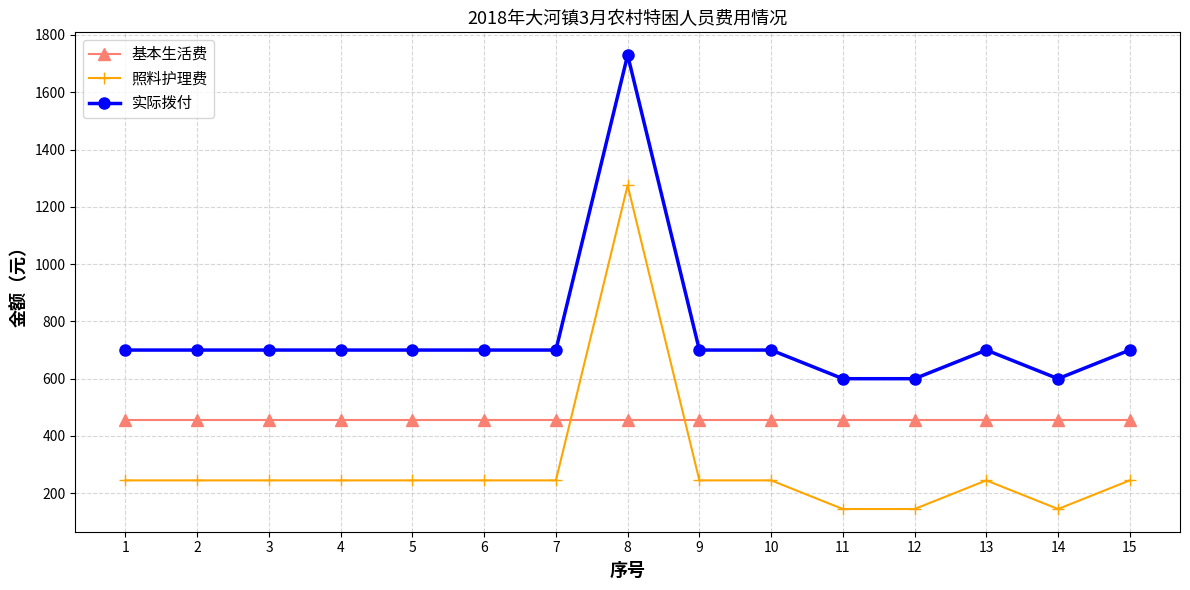

Reading right to left, extract all data points from this chart.

基本生活费: 455	455	455	455	455	455	455	455	455	455	455	455	455	455	455
照料护理费: 245	145	245	145	145	245	245	1275	245	245	245	245	245	245	245
实际拨付: 700	600	700	600	600	700	700	1730	700	700	700	700	700	700	700